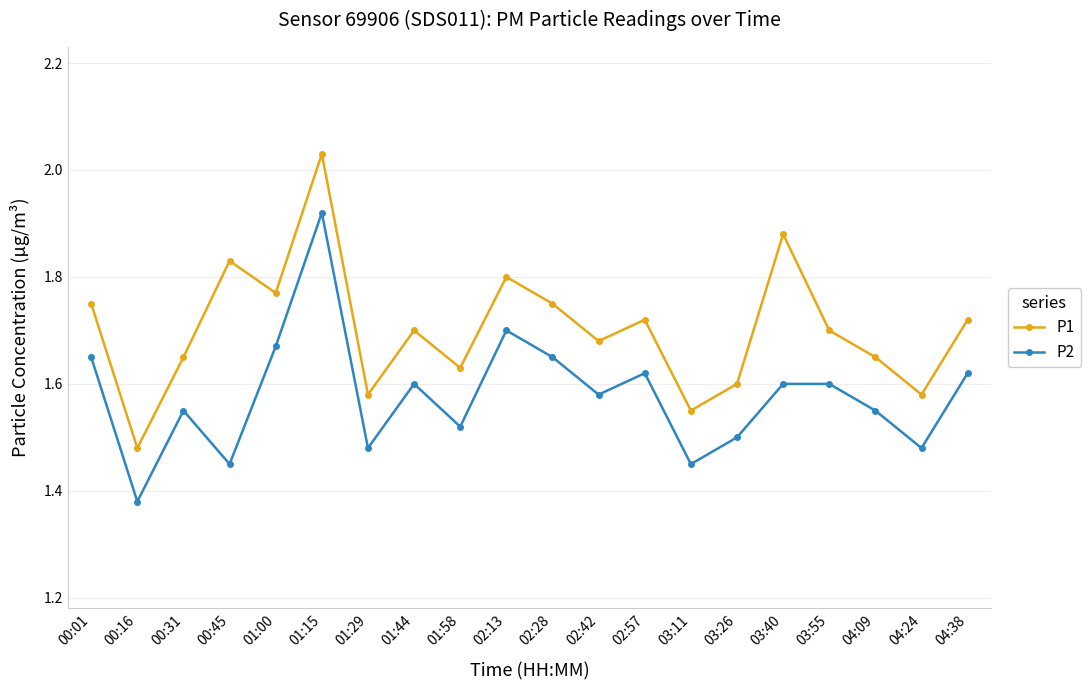

Is the value of P1 at 04:09 greater than the value of P2 at 04:09?

Yes